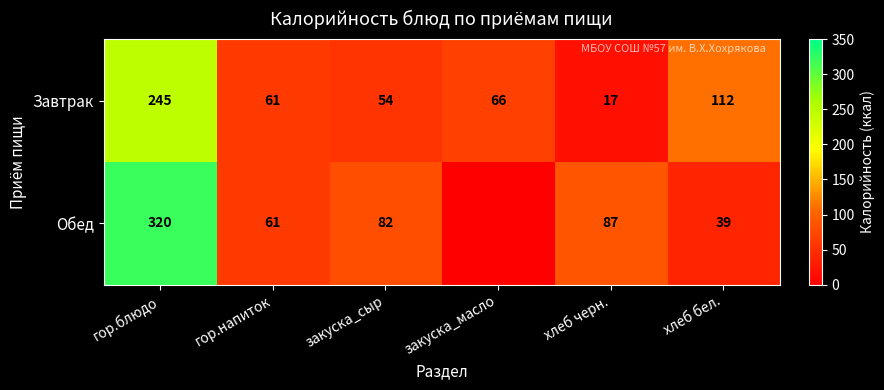

True or false: Обед has a value of 320 at гор.блюдо.

True